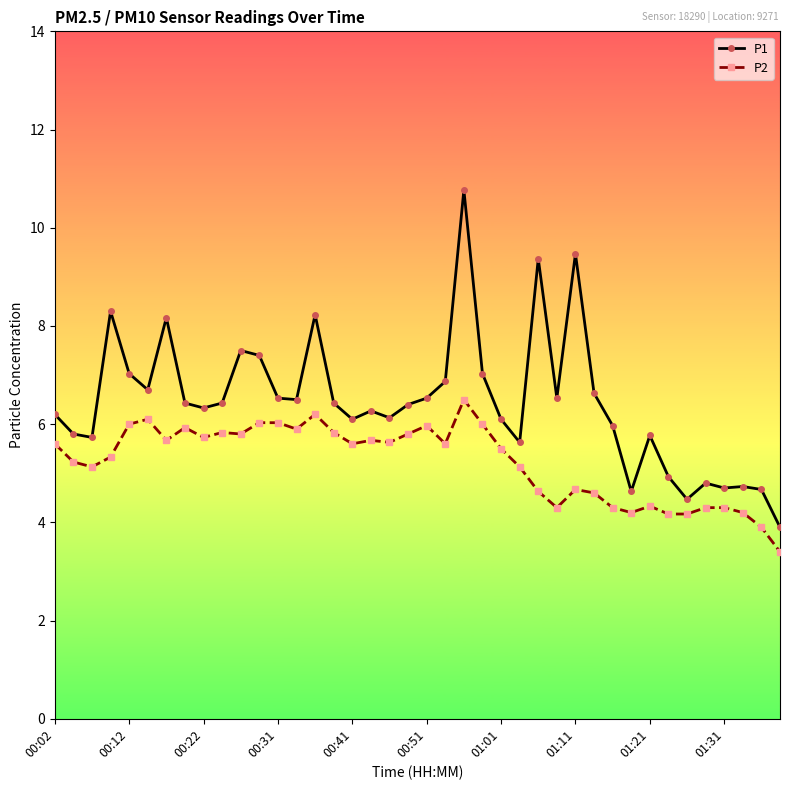

Rank the series by their maximum value, from highest to lowest.

P1, P2